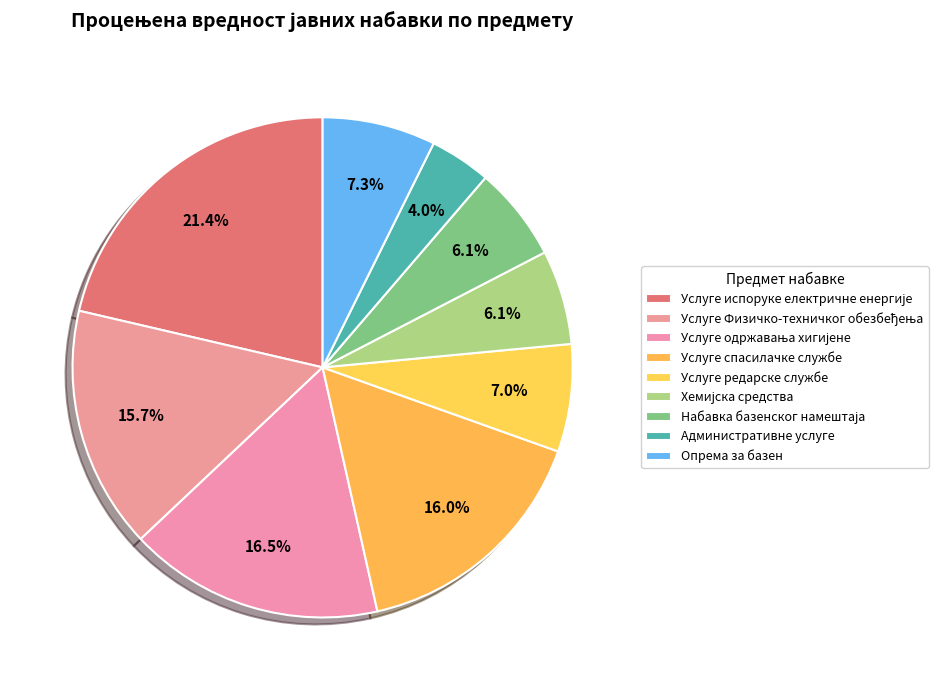

Rank the categories by value from lowest to highest.

Административне услуге, Хемијска средства, Набавка базенског намештаја, Услуге редарске службе, Опрема за базен, Услуге Физичко-техничког обезбеђења, Услуге спасилачке службе, Услуге одржавања хигијене, Услуге испоруке електричне енергије